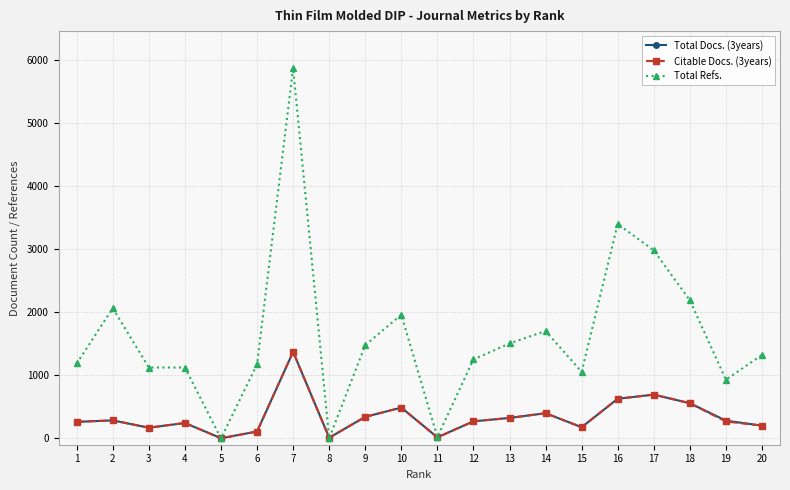

Where is the first local maximum for Total Refs.?

2